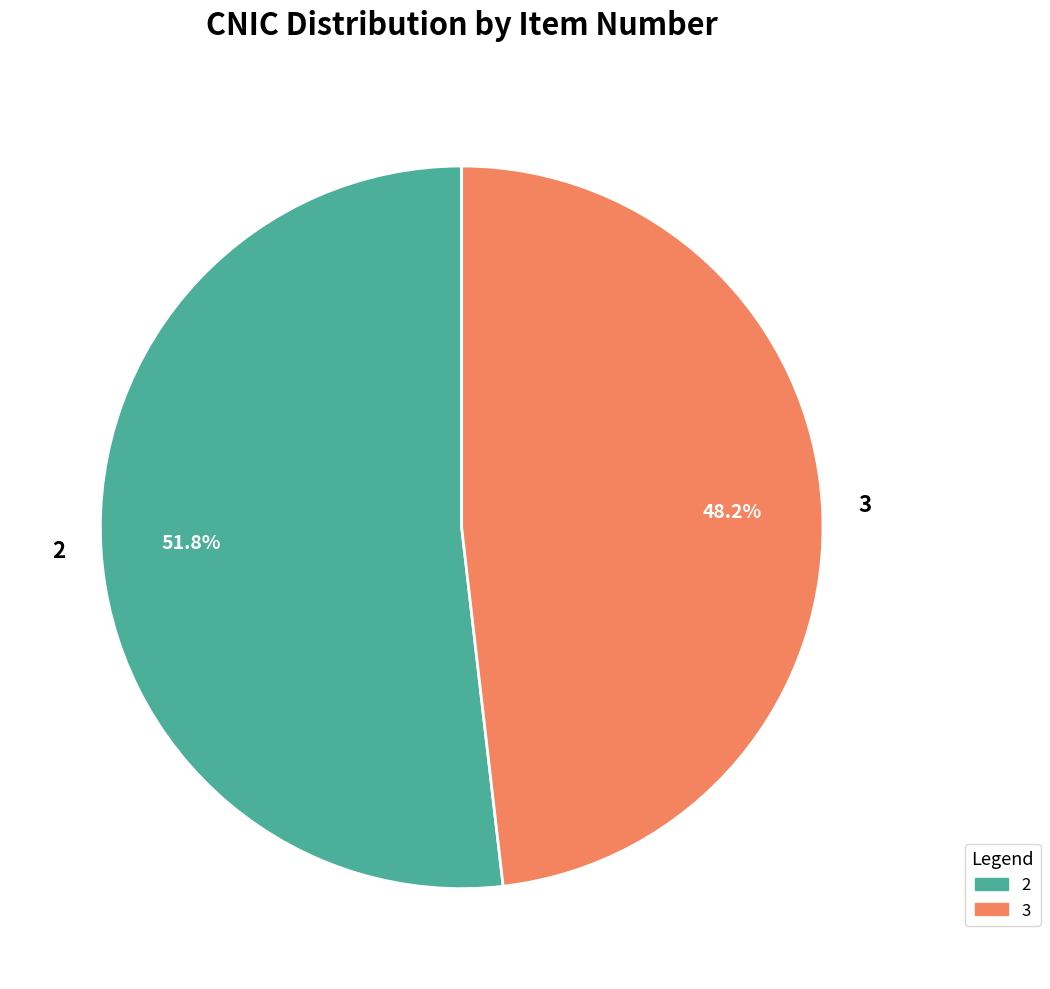

What percentage is the 3 slice, to the nearest percent?

48%